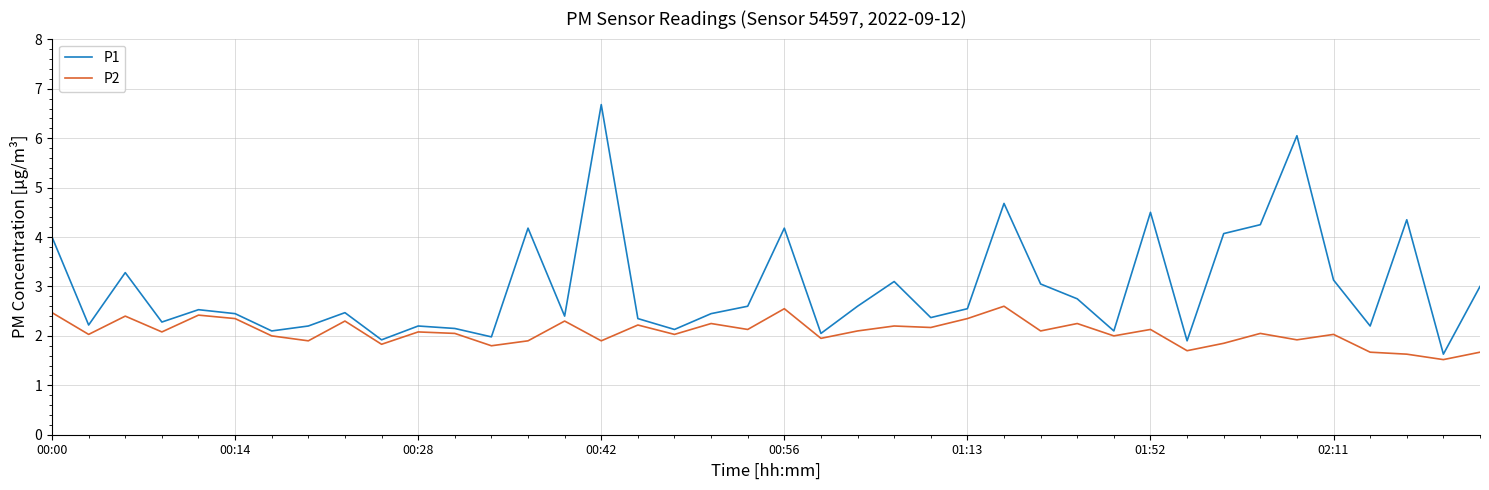

Which series has the largest range (max minus min)?

P1